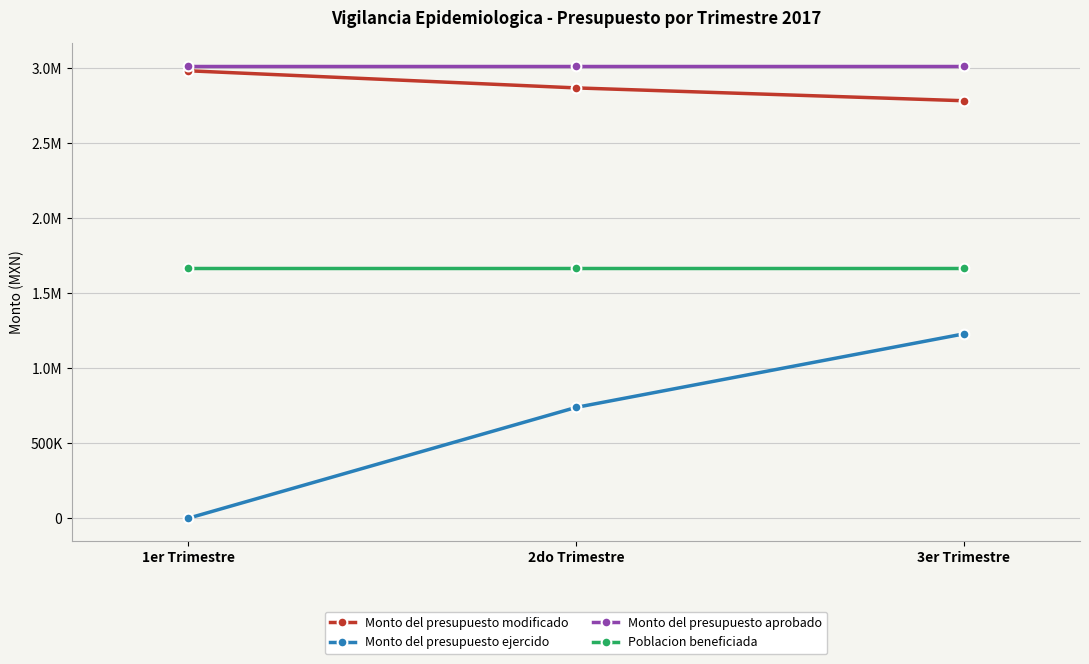

What is the approximate value of Monto del presupuesto modificado at 2do Trimestre?

2867703.9